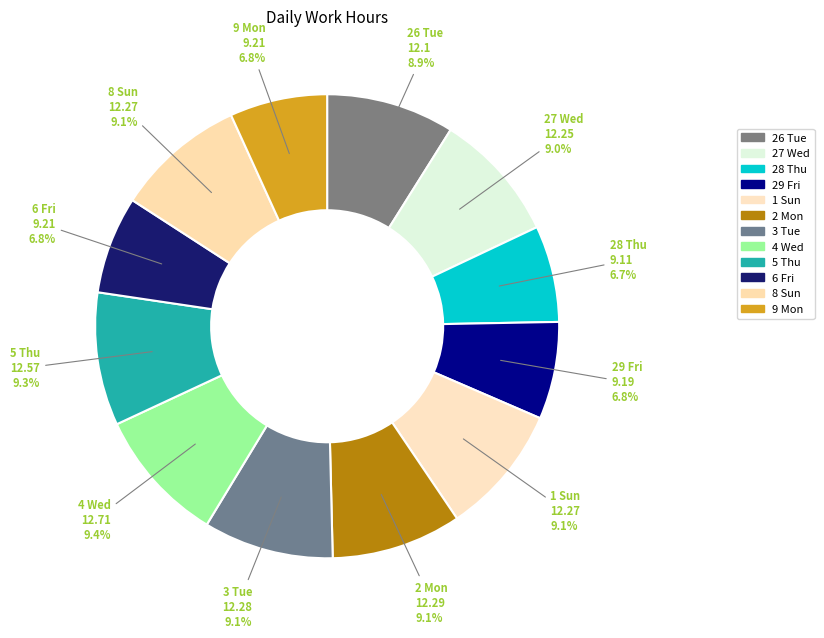

Is there any slice that represents more than half of the pie?

No